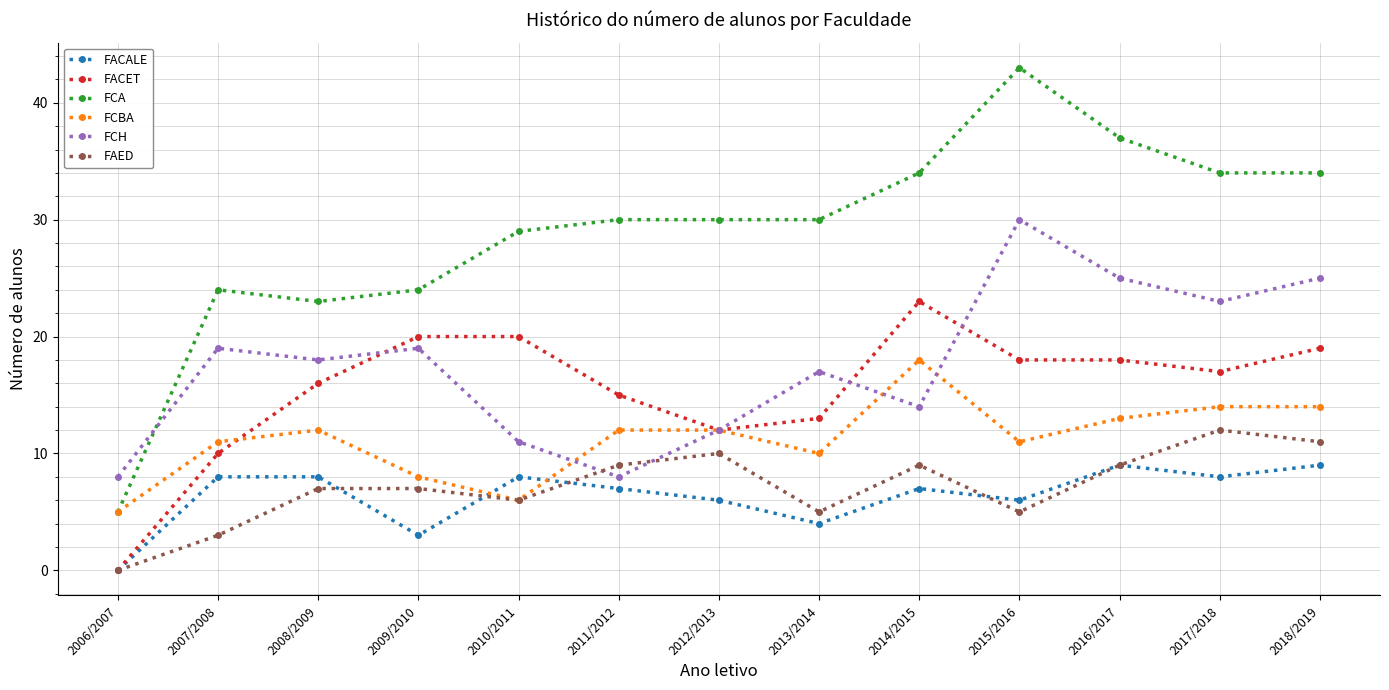

What are all the series names shown in the legend?

FACALE, FACET, FCA, FCBA, FCH, FAED